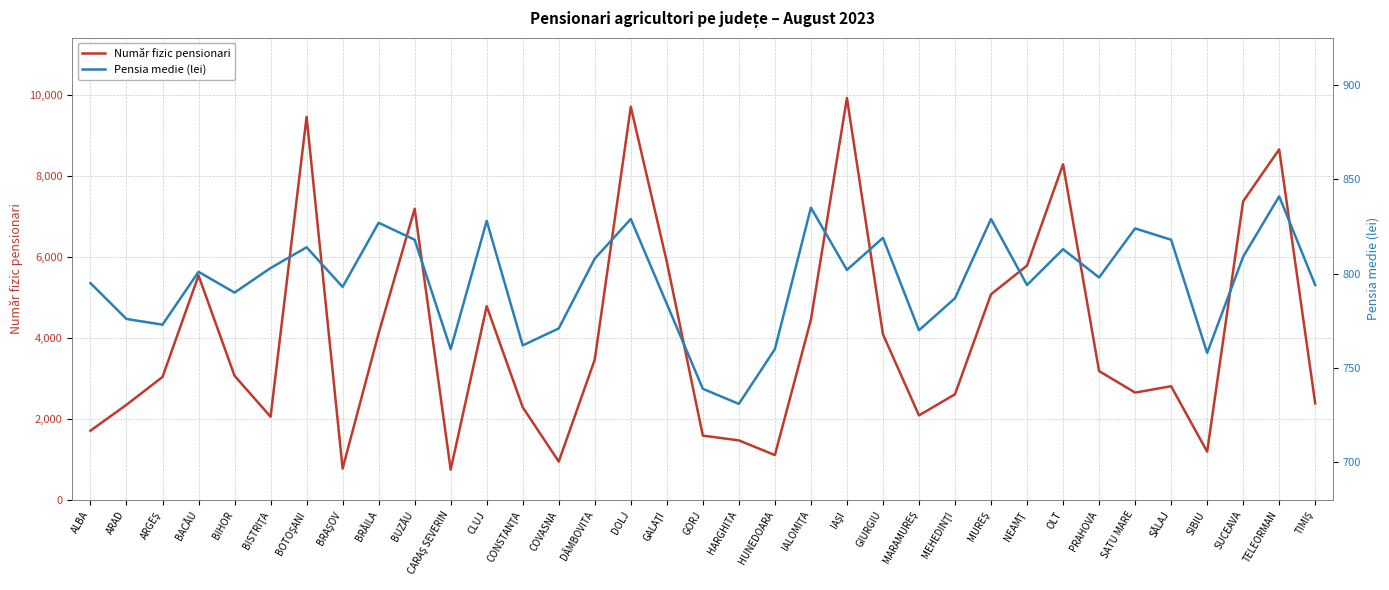

How many values in the Număr fizic pensionari series exceed 3068?

17